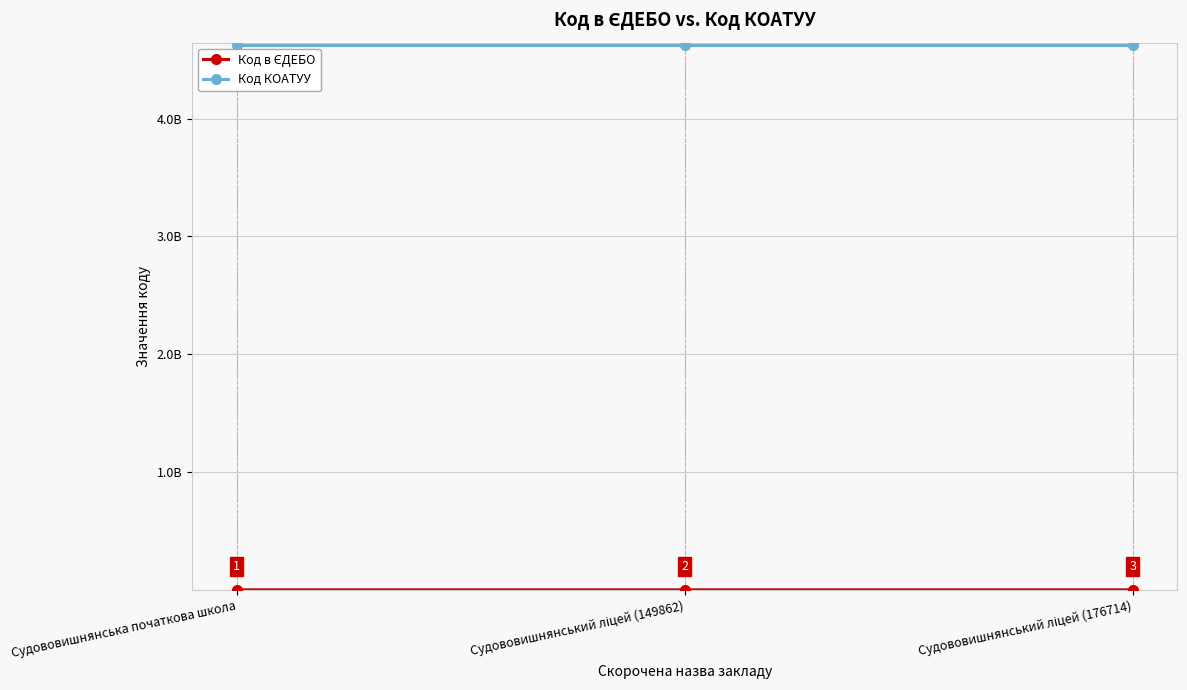

Is this an area chart (filled region under the line)?

No